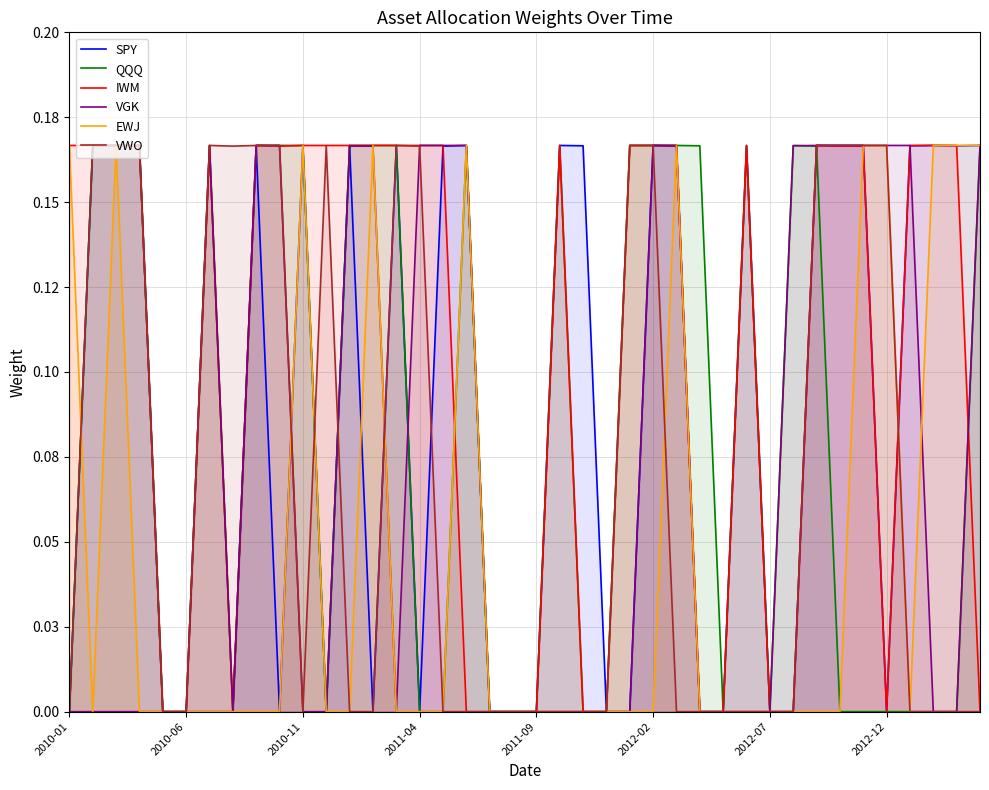

Count the VGK values in the range 0 to 1.

40